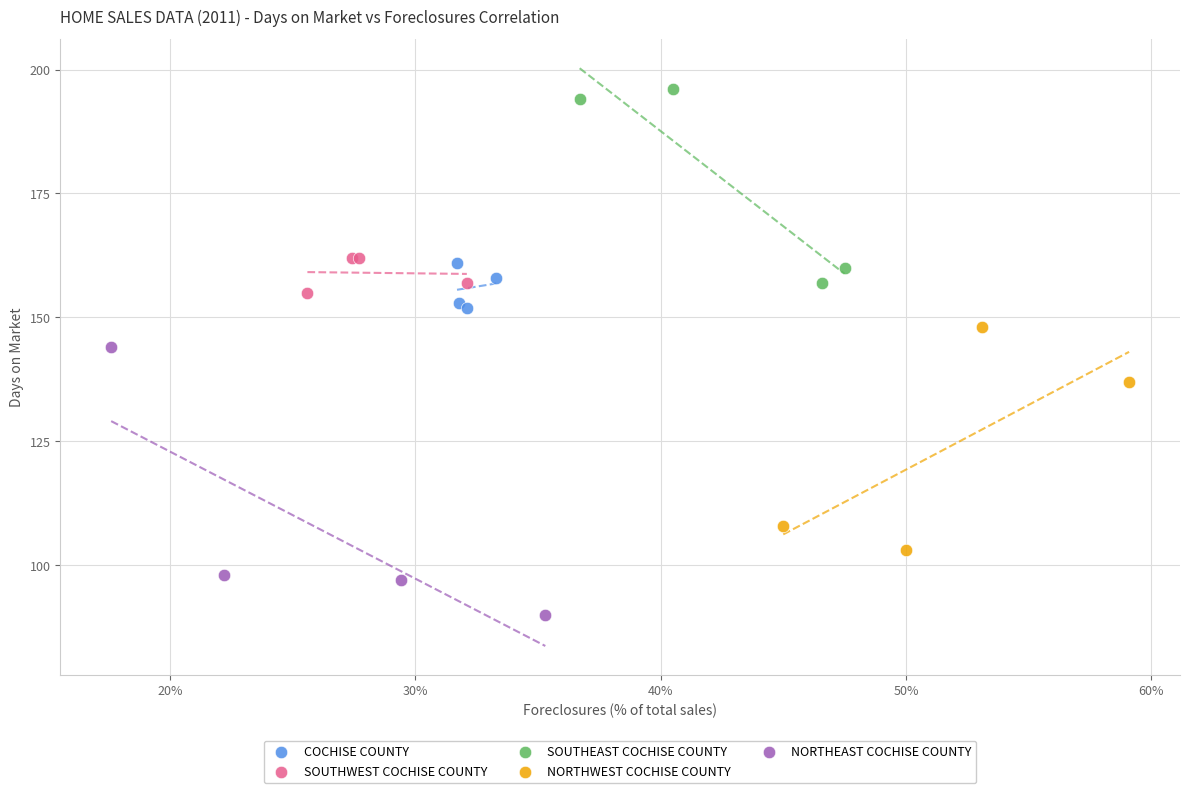

Which series reaches the minimum Y coordinate?

NORTHEAST COCHISE COUNTY